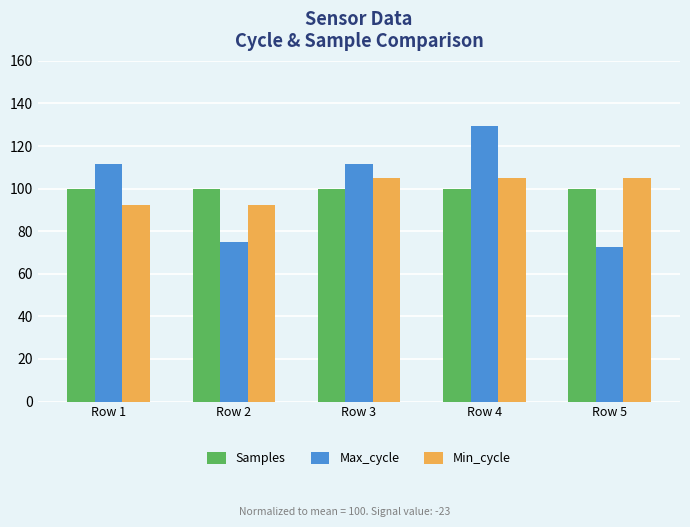

Which category has the lowest value across all series?

Row 5